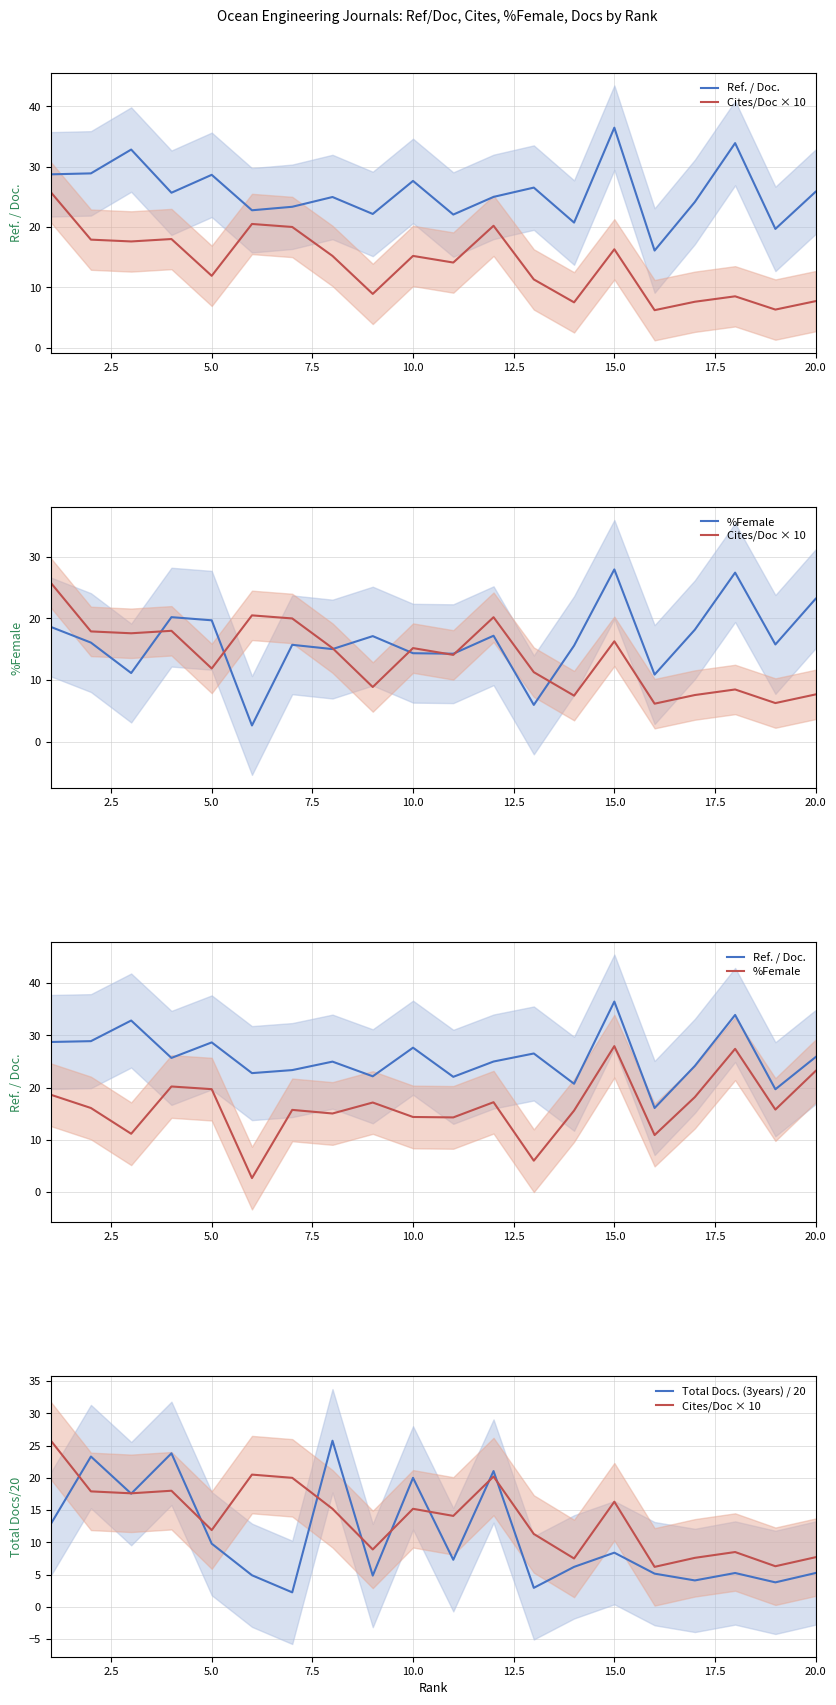

In %Female, how many points are lower than both neighbors (excluding endpoints)?

7